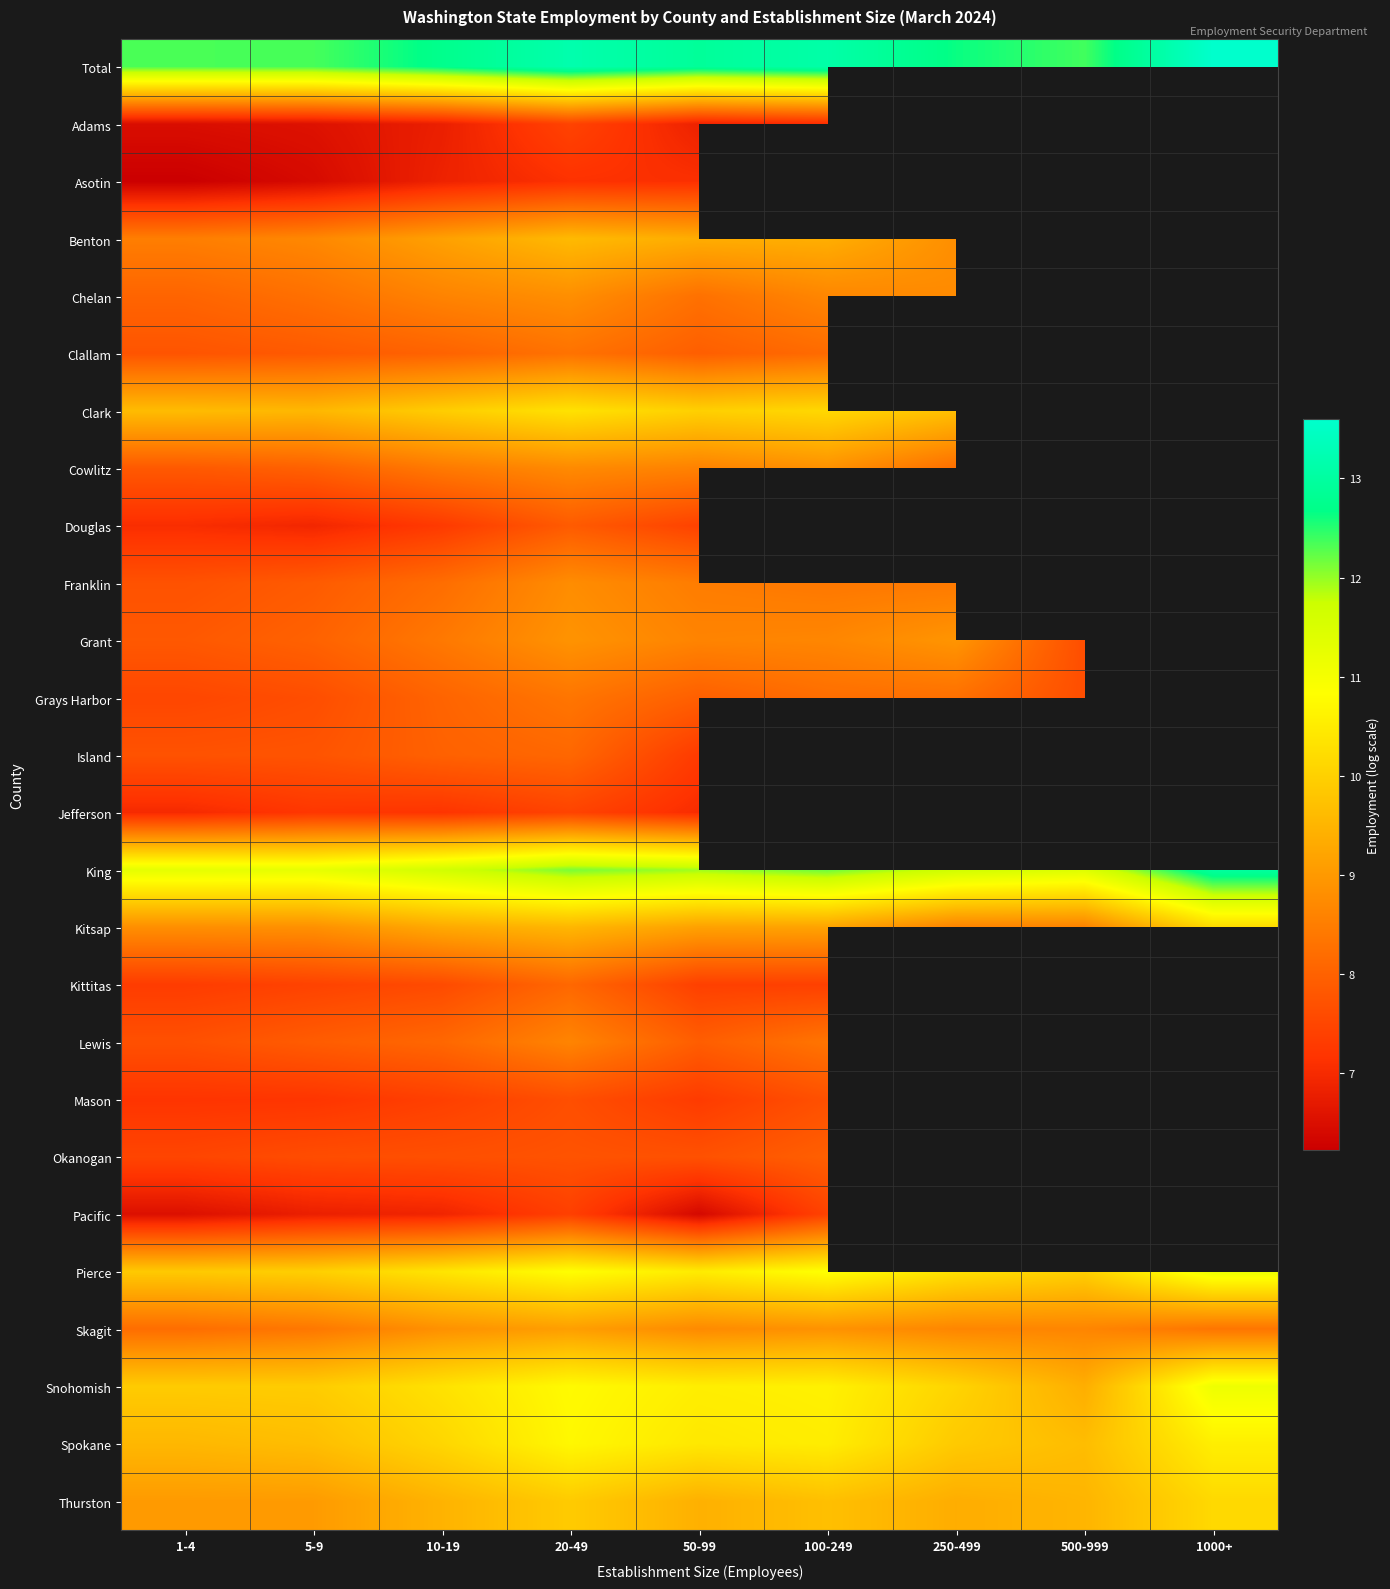

How many data points in Pierce are less than 10?

3